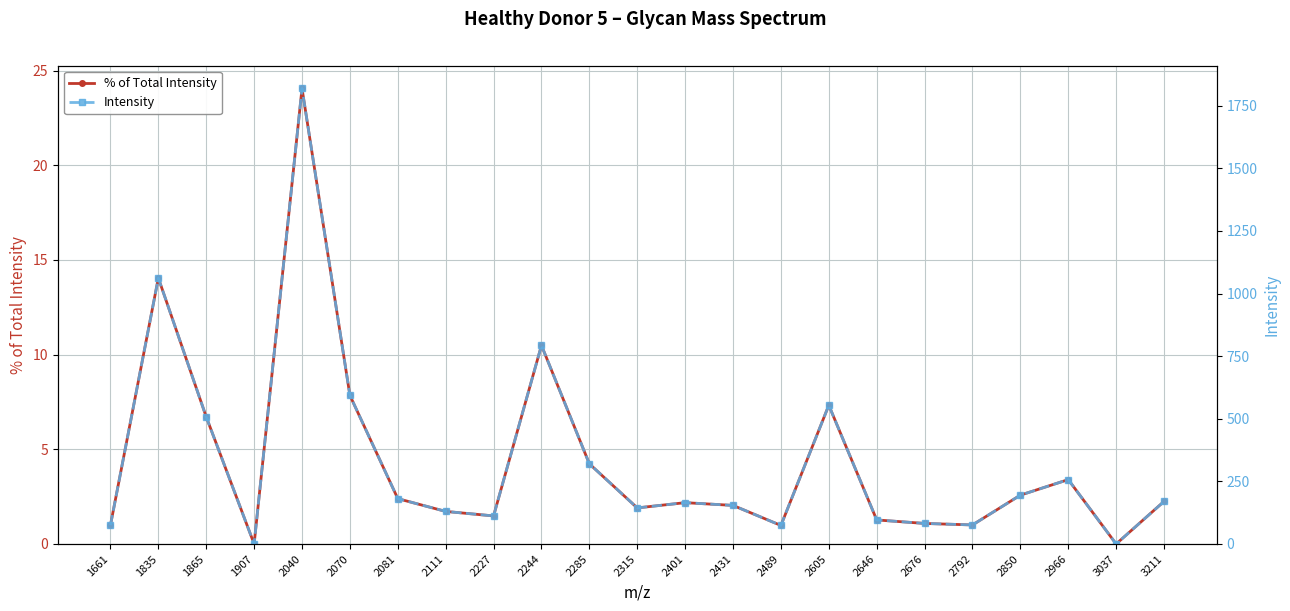

Which category has the highest value in the Intensity series?

2040